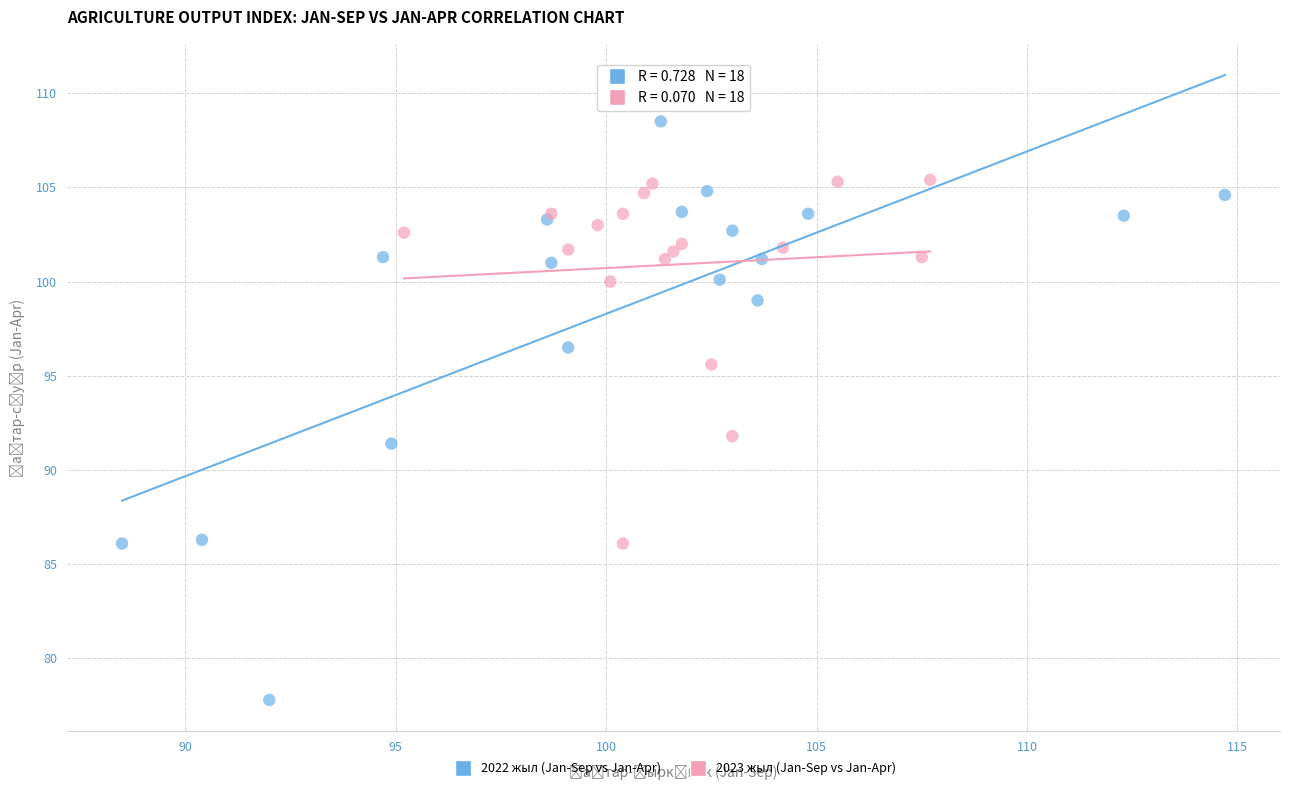

What are all the series names shown in the legend?

2022 жыл (Jan-Sep vs Jan-Apr), 2023 жыл (Jan-Sep vs Jan-Apr)